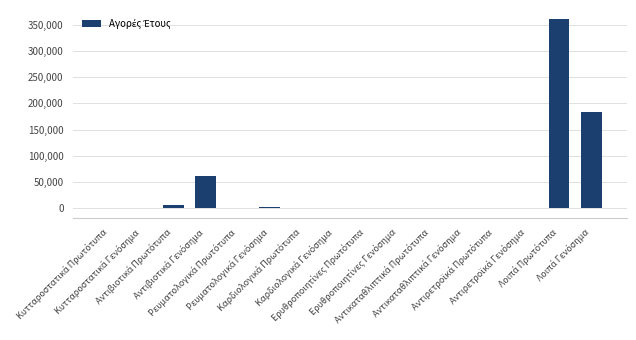

What is the sum of all values?

617449.3